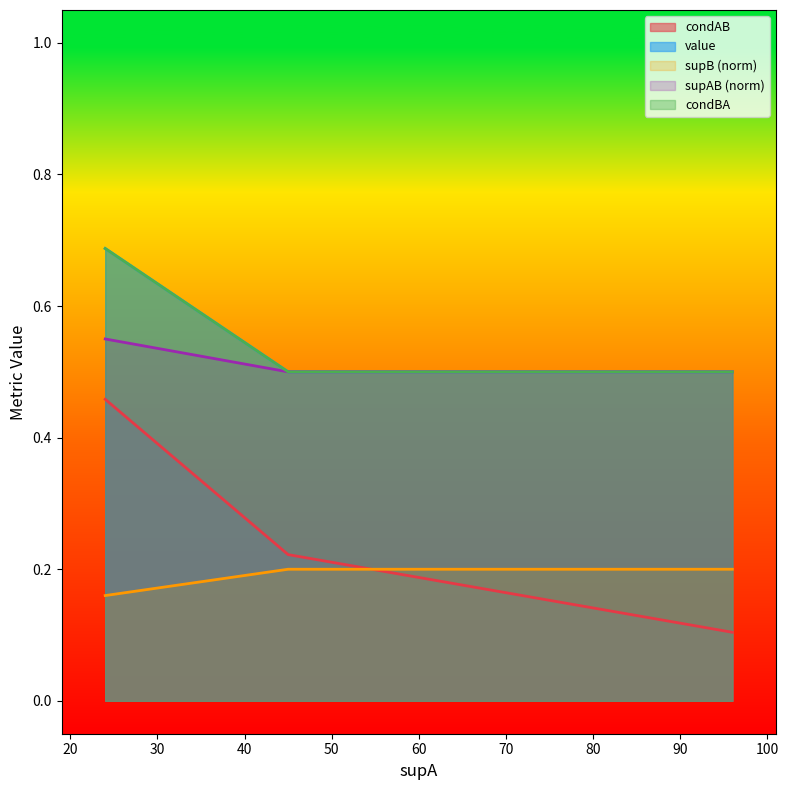

True or false: supB has a value of 0.2 at 96.

True